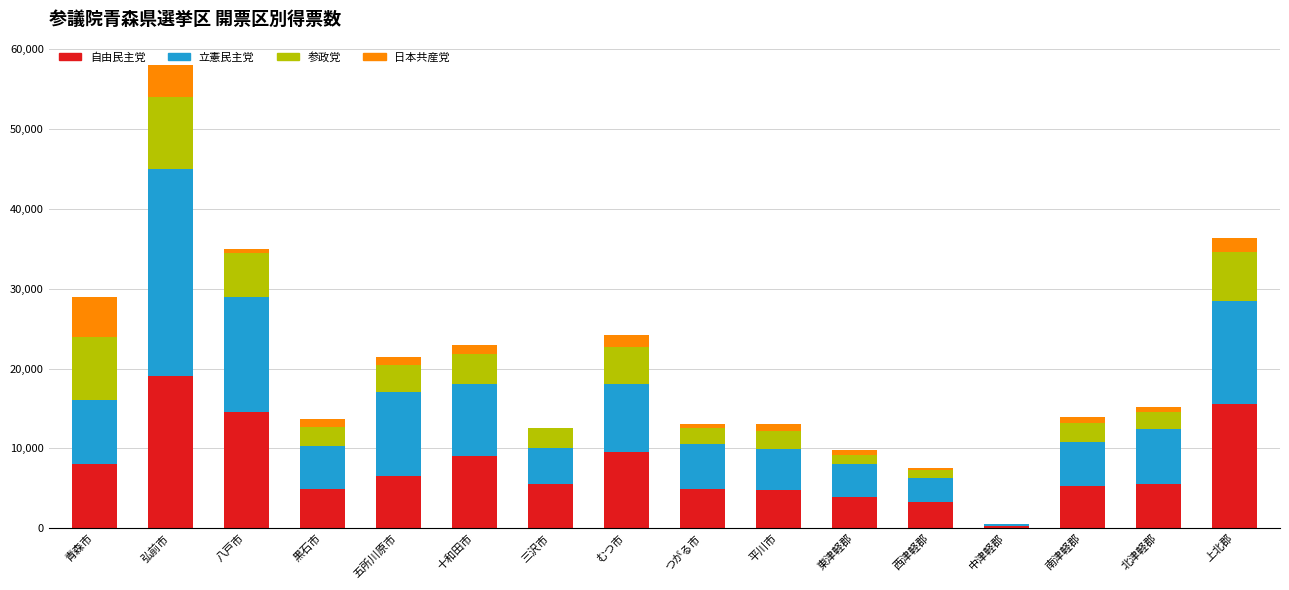

Which category has the highest value in the 自由民主党 series?

弘前市